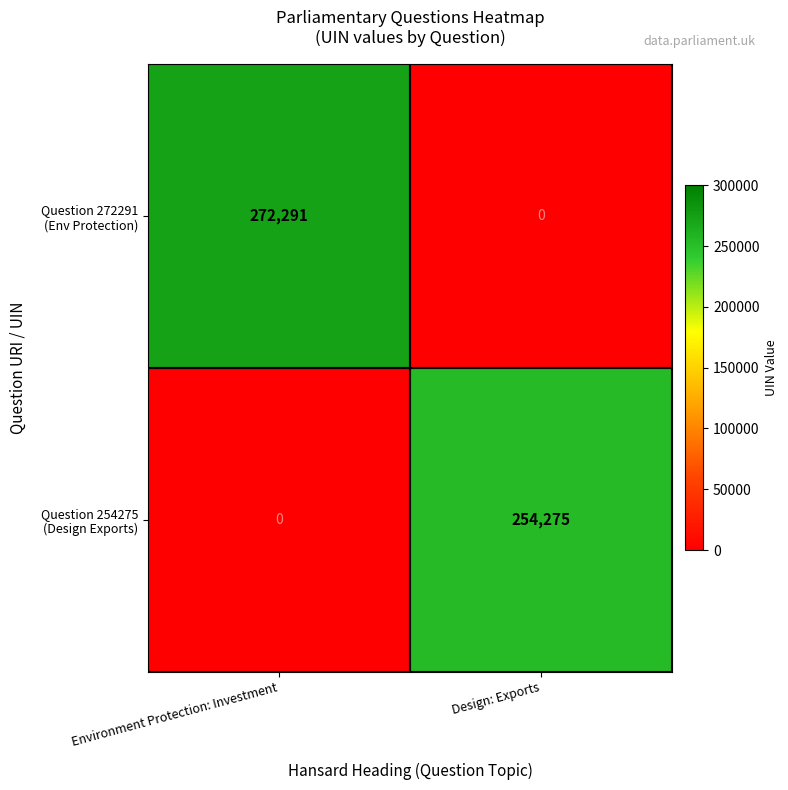

What is the greatest value displayed?

272291